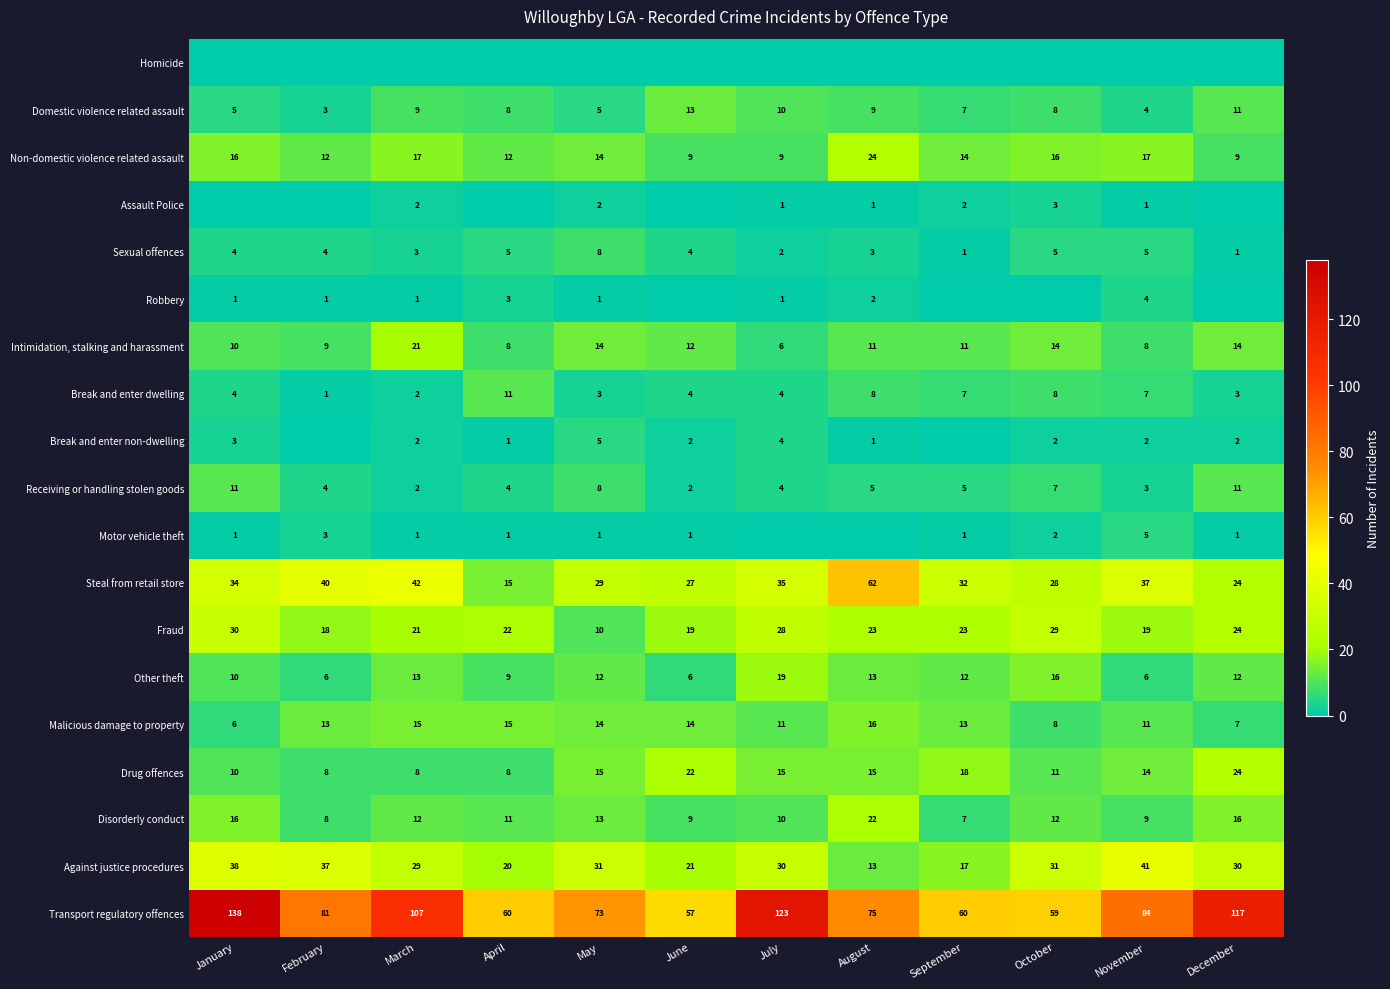

What is the minimum value for Steal from retail store?

15